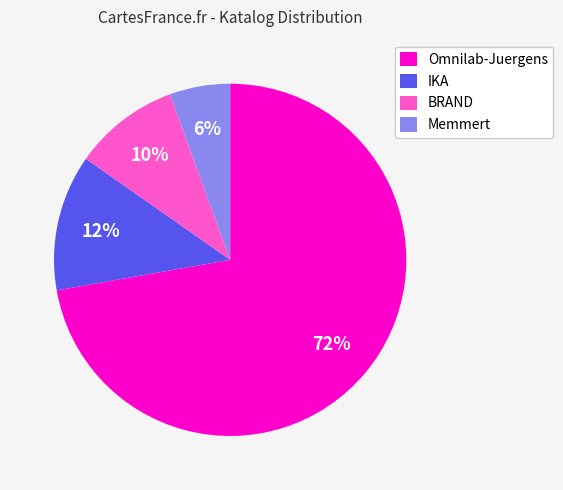

Which category has the biggest portion of the pie?

Omnilab-Juergens